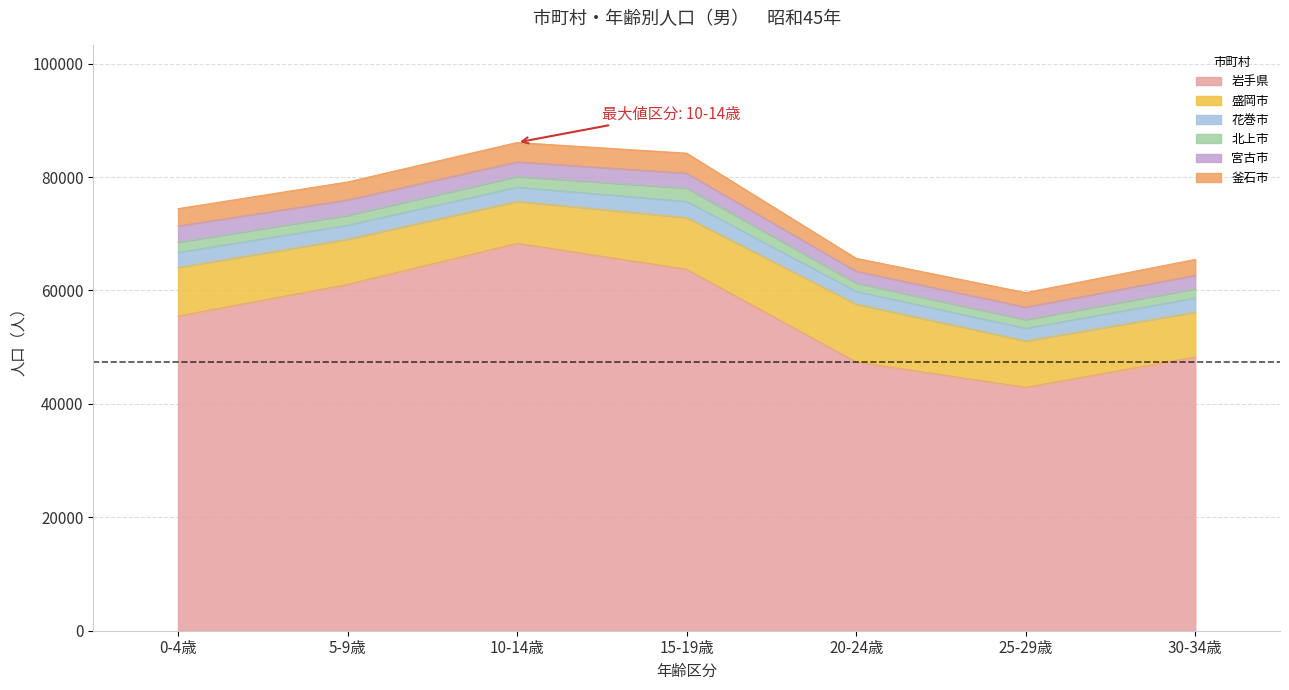

How many data points in 岩手県 are less than 55493?

3